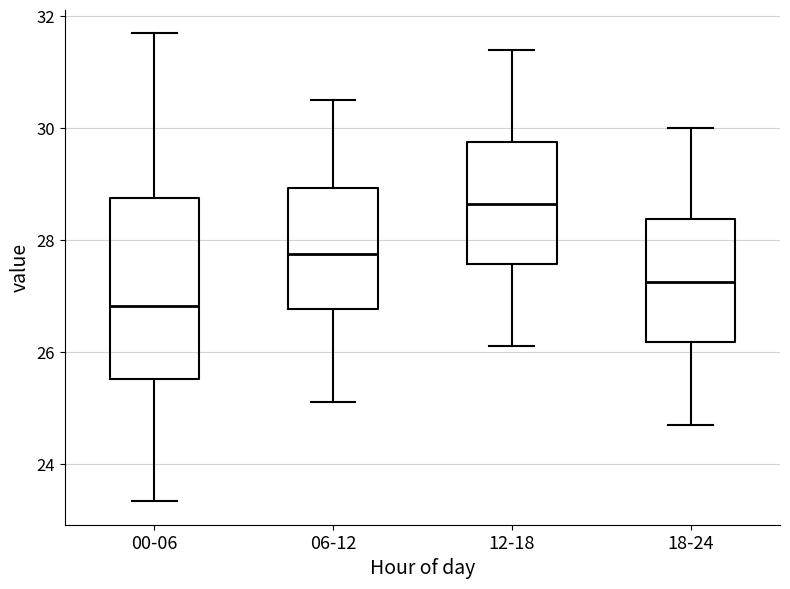

Reading left to right, read every box against the y-axis: the position of its median line, the range the box covers, and the ends of its whiskers. The values are not printed on the chart, so give them approximately, as read against the axis.

00-06: median 26.8, box 25.6 to 28.8, whiskers 23.4 to 31.8
06-12: median 27.8, box 26.8 to 29.0, whiskers 25.2 to 30.6
12-18: median 28.6, box 27.6 to 29.8, whiskers 26.2 to 31.4
18-24: median 27.2, box 26.2 to 28.4, whiskers 24.8 to 30.0